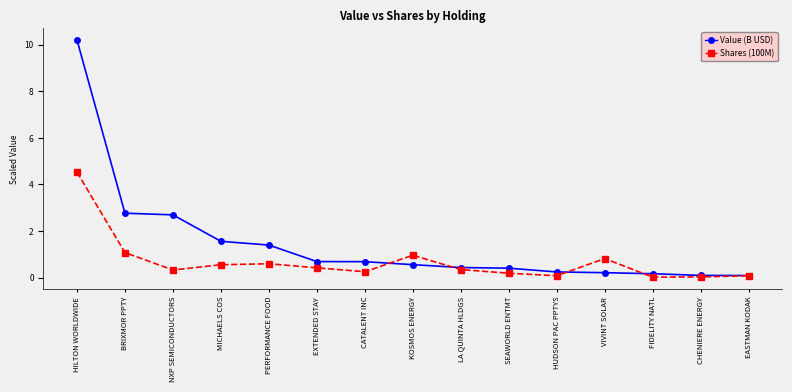

Count the number of data series in this chart.

2